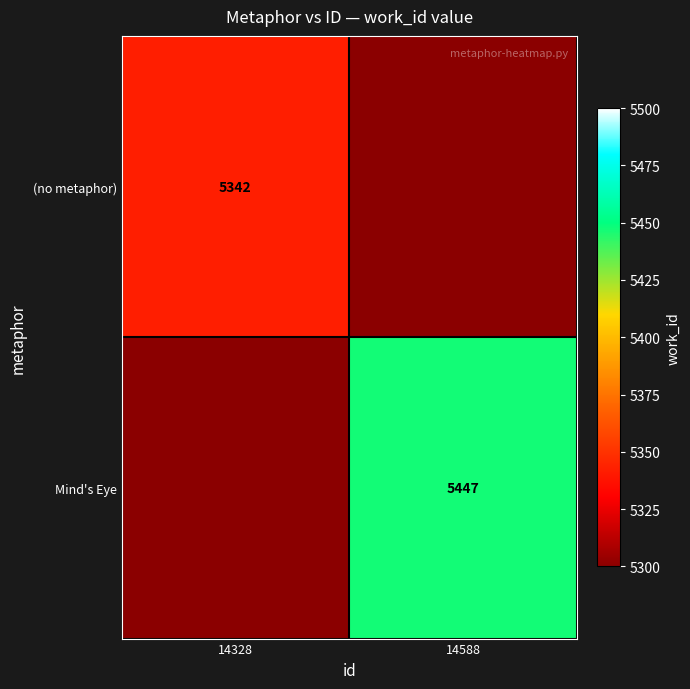

The value of (no metaphor) at 14328 is 5342. True or false?

True